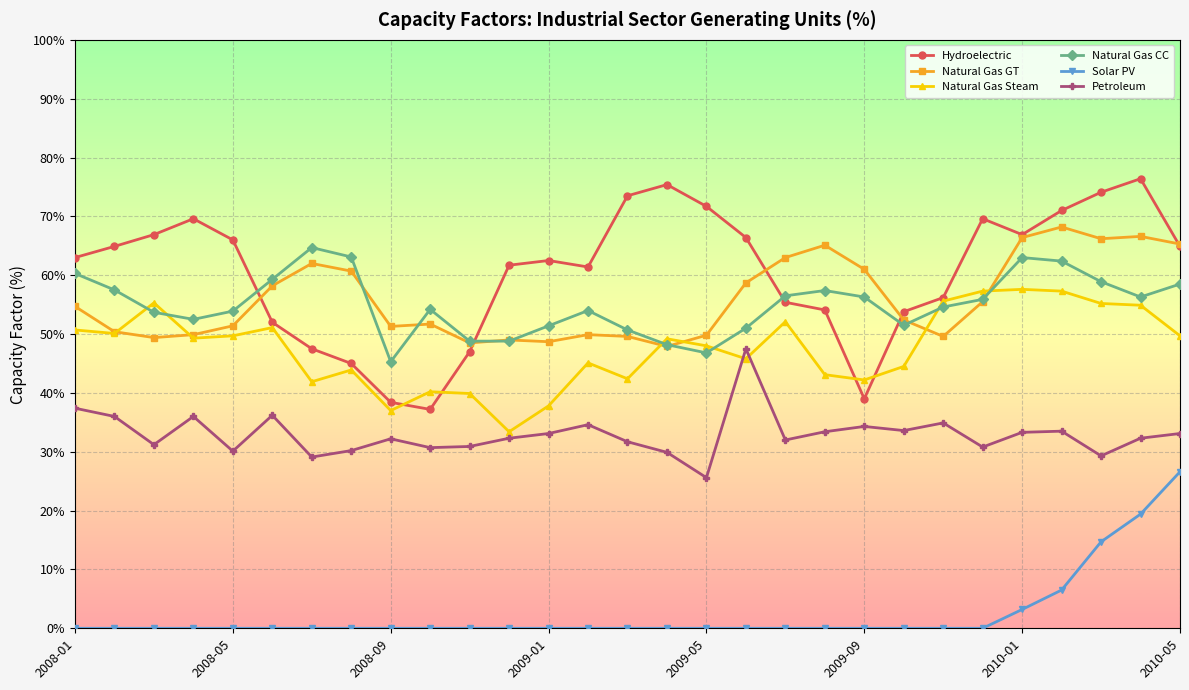

What is the greatest value displayed?

76.4